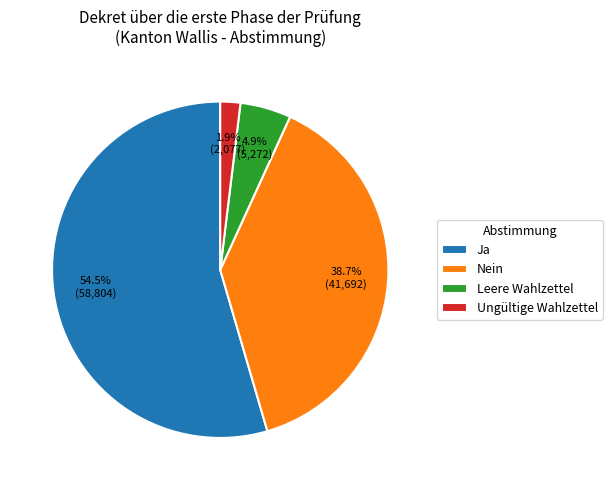

Between Leere Wahlzettel and Nein, which is larger?

Nein